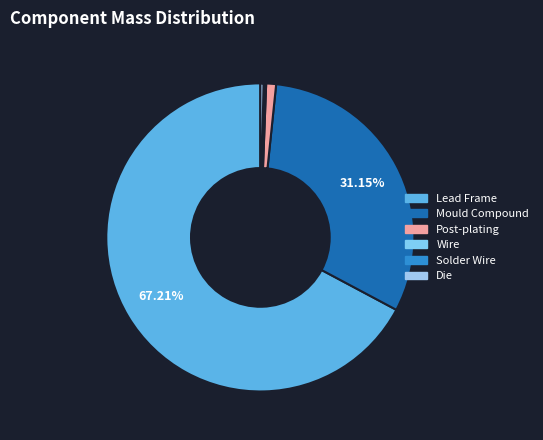

How many segments does this pie chart have?

6